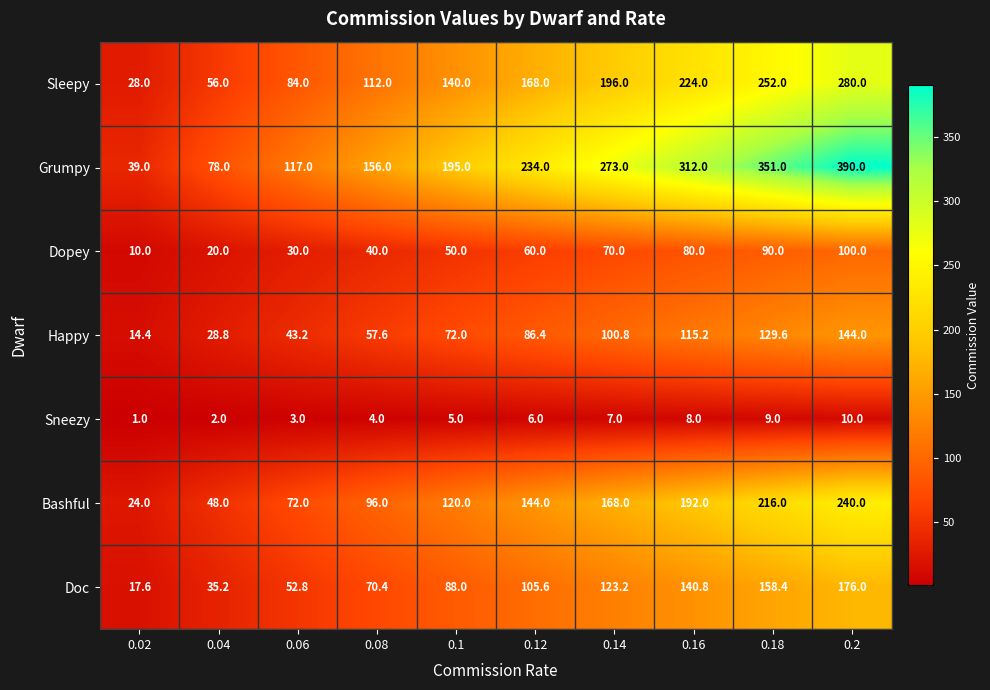

What is the difference between the second highest and second lowest values in the Grumpy series?

273.0